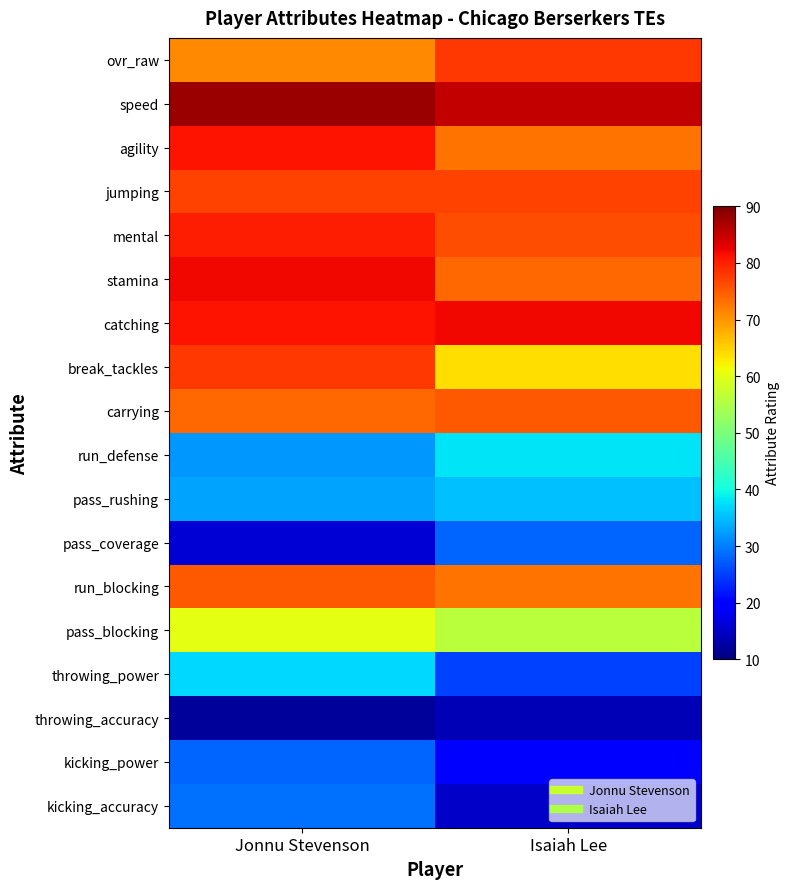

Reading left to right, extract all data points from this chart.

ovr_raw: Jonnu Stevenson=71	Isaiah Lee=78
speed: Jonnu Stevenson=88	Isaiah Lee=85
agility: Jonnu Stevenson=81	Isaiah Lee=73
jumping: Jonnu Stevenson=77	Isaiah Lee=77
mental: Jonnu Stevenson=80	Isaiah Lee=76
stamina: Jonnu Stevenson=82	Isaiah Lee=74
catching: Jonnu Stevenson=81	Isaiah Lee=82
break_tackles: Jonnu Stevenson=78	Isaiah Lee=64
carrying: Jonnu Stevenson=74	Isaiah Lee=75
run_defense: Jonnu Stevenson=32	Isaiah Lee=38
pass_rushing: Jonnu Stevenson=33	Isaiah Lee=35
pass_coverage: Jonnu Stevenson=16	Isaiah Lee=28
run_blocking: Jonnu Stevenson=75	Isaiah Lee=73
pass_blocking: Jonnu Stevenson=60	Isaiah Lee=56
throwing_power: Jonnu Stevenson=37	Isaiah Lee=25
throwing_accuracy: Jonnu Stevenson=12	Isaiah Lee=14
kicking_power: Jonnu Stevenson=28	Isaiah Lee=19
kicking_accuracy: Jonnu Stevenson=29	Isaiah Lee=15